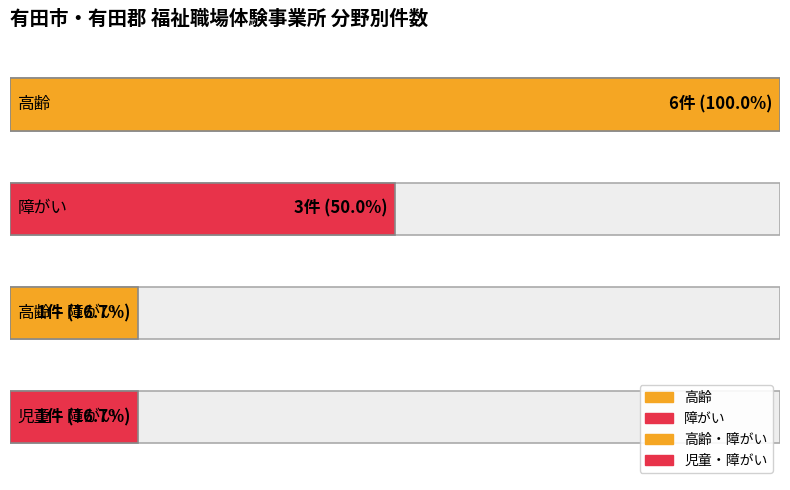

What is the value of the 高齢・障がい bar at the 2nd from the left?

1